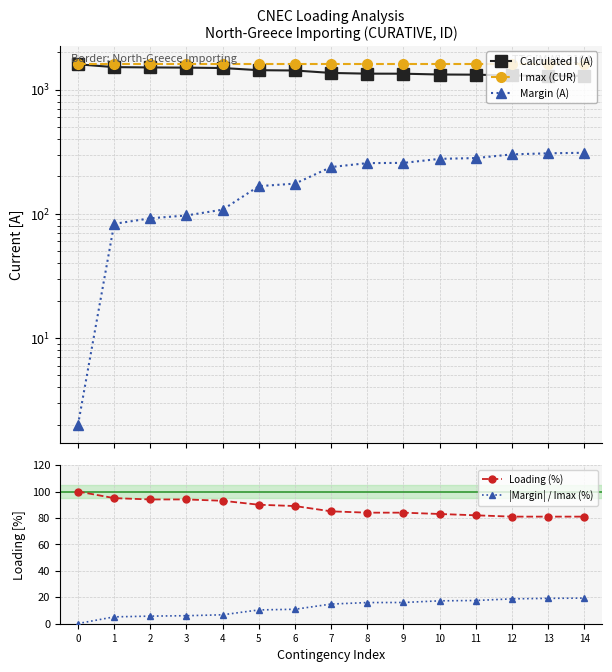

What is the sum of the Calculated I (A) values at 11 and 0?

2917.0